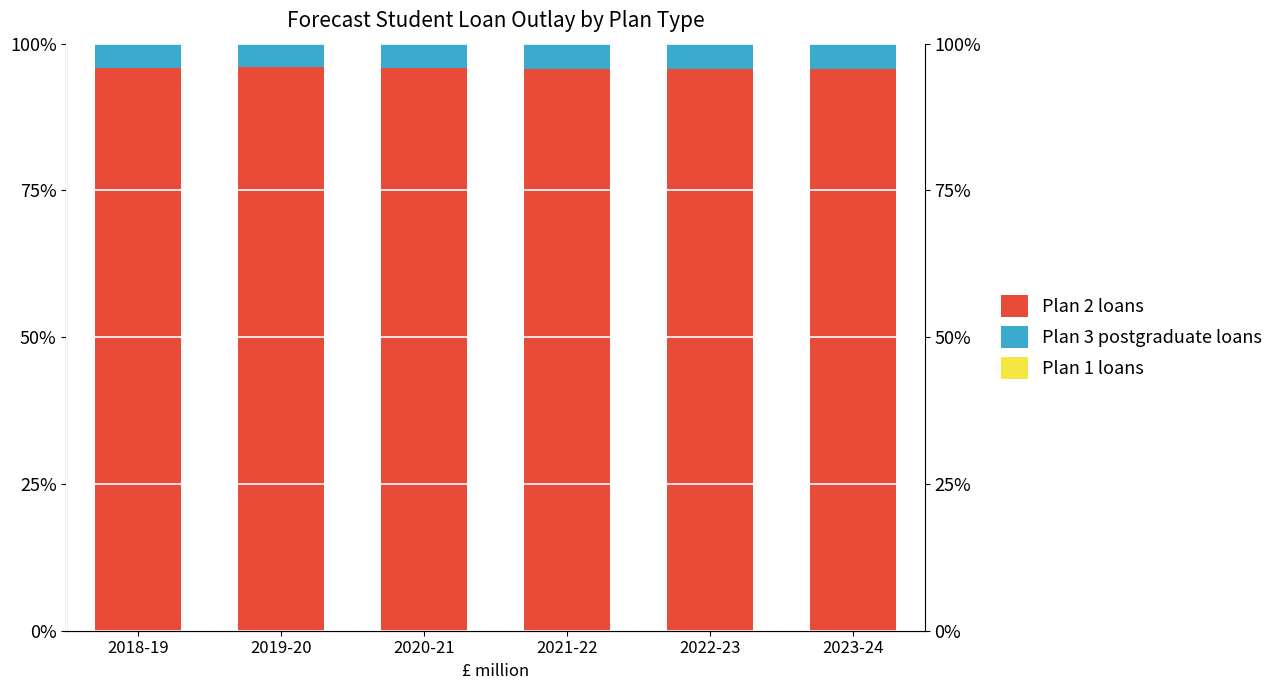

Rank the series at 2020-21 from highest to lowest value.

Plan 2 loans, Plan 3 postgraduate loans, Plan 1 loans